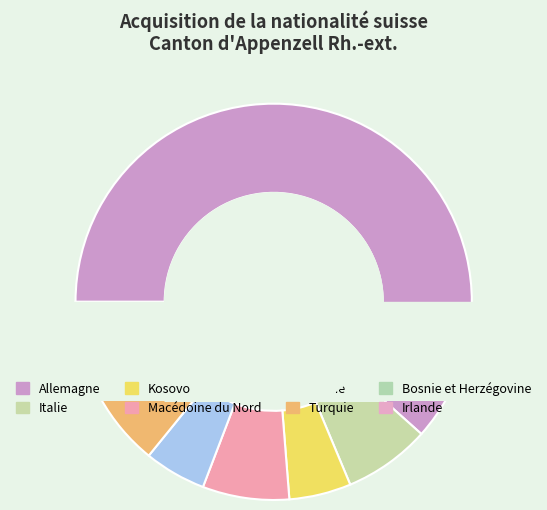

What is the ratio of the value at Macédoine du Nord to the value at Turquie?

1.2